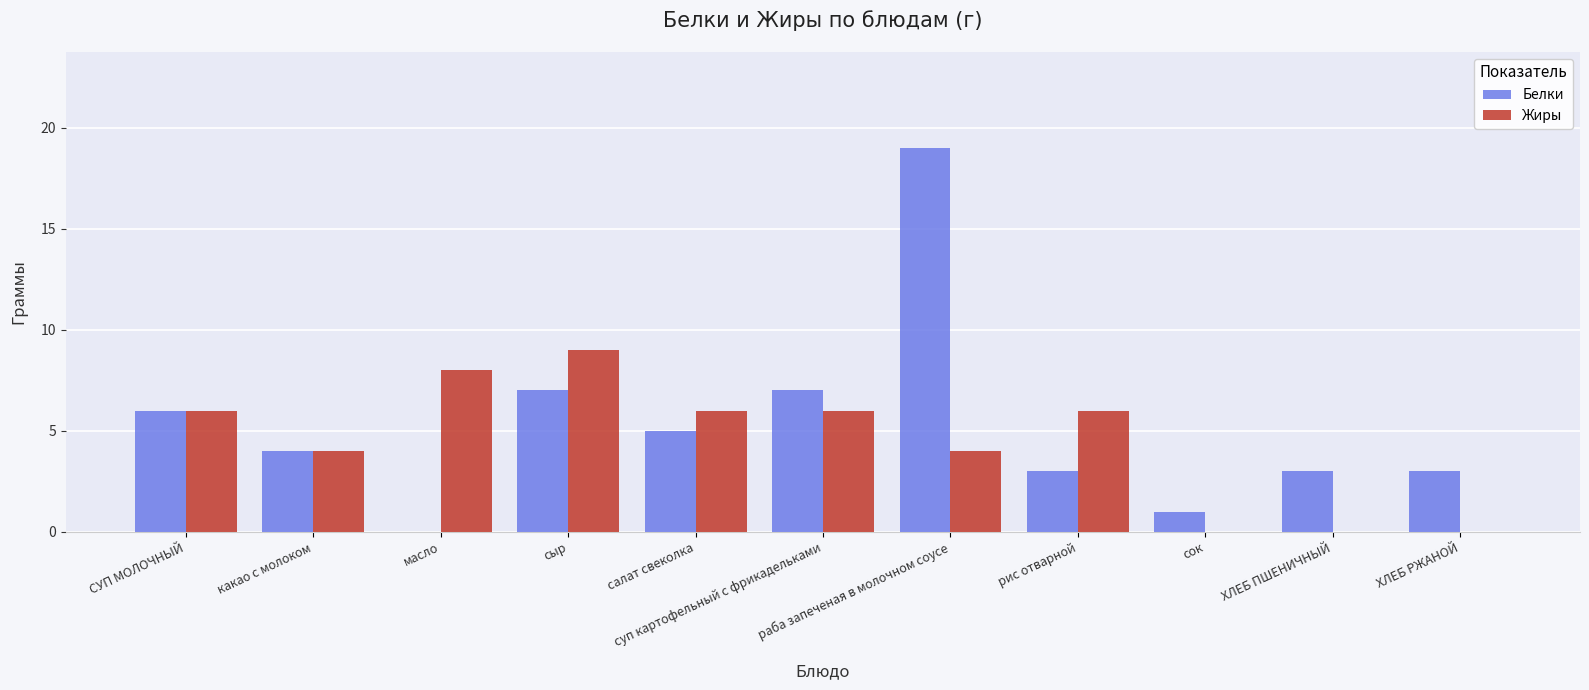

What is the sum of all Белки values?

58